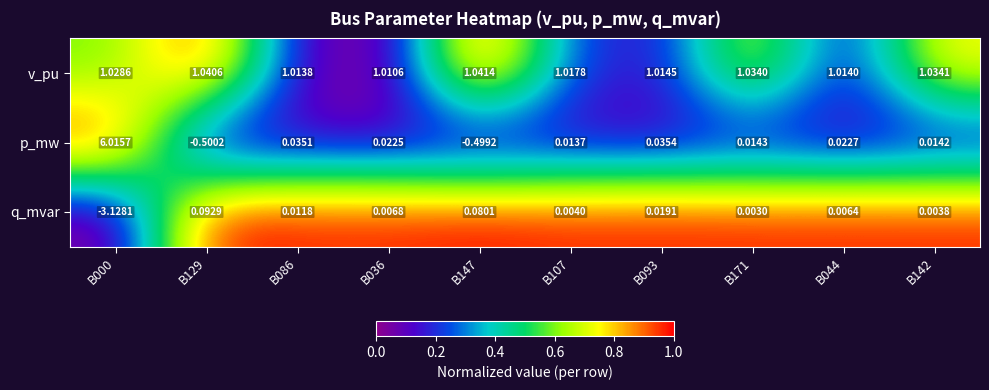

Count the number of categories in the chart.

10